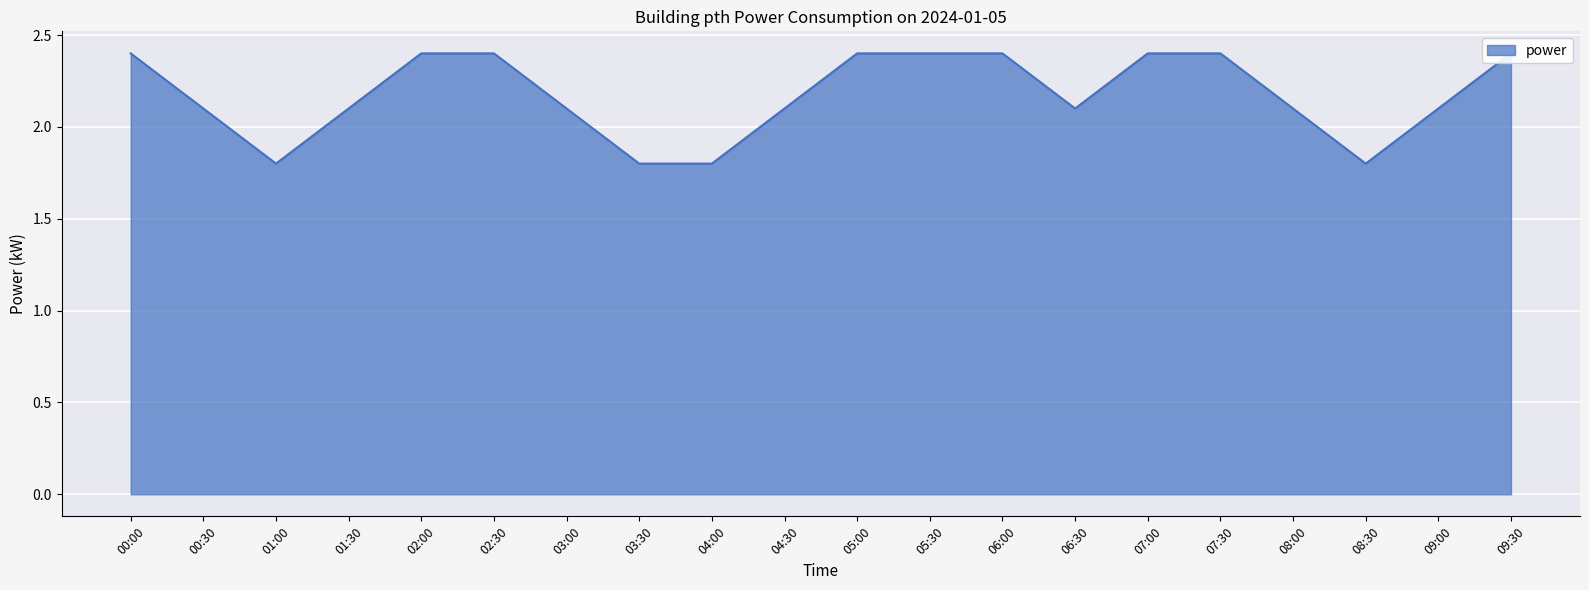

How many lines are shown in the chart?

1